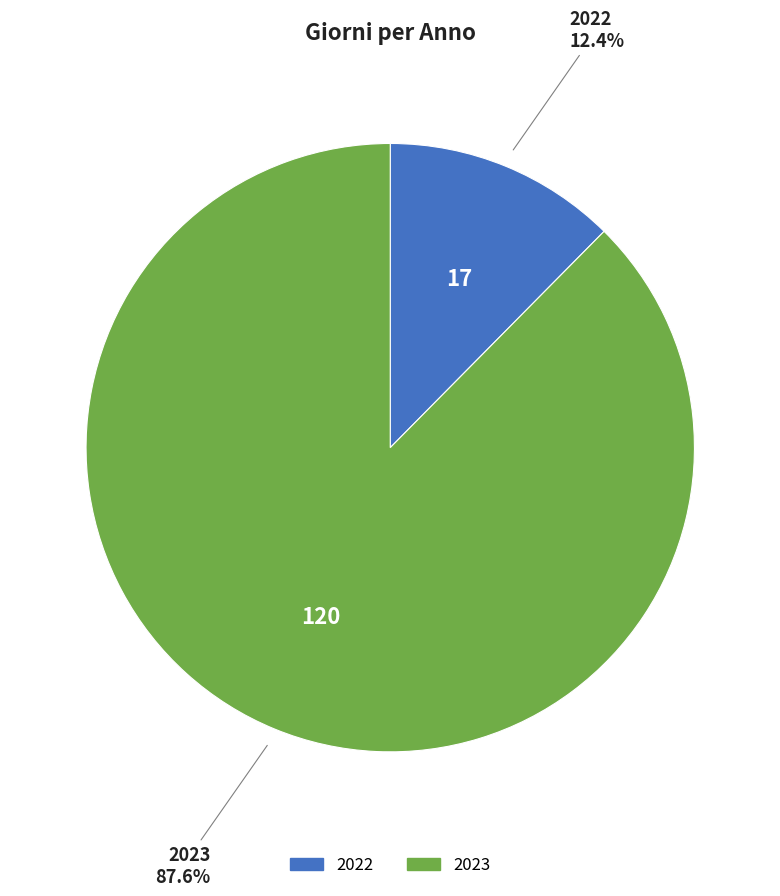

Count the number of slices in the pie.

2